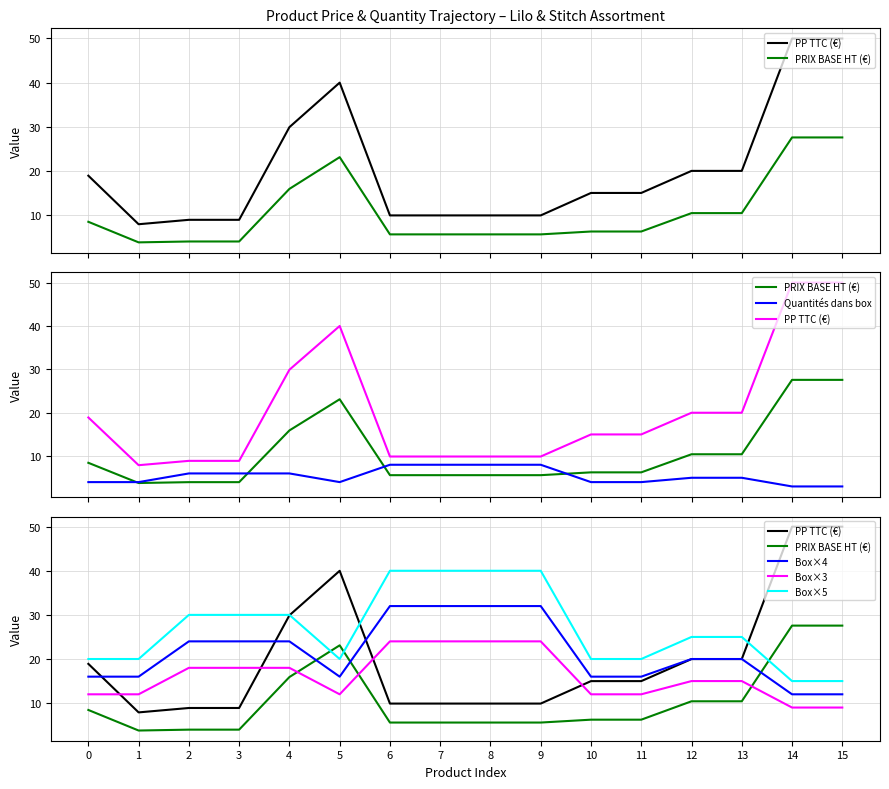

The value of Box×3 at 15 is 3.8. True or false?

False